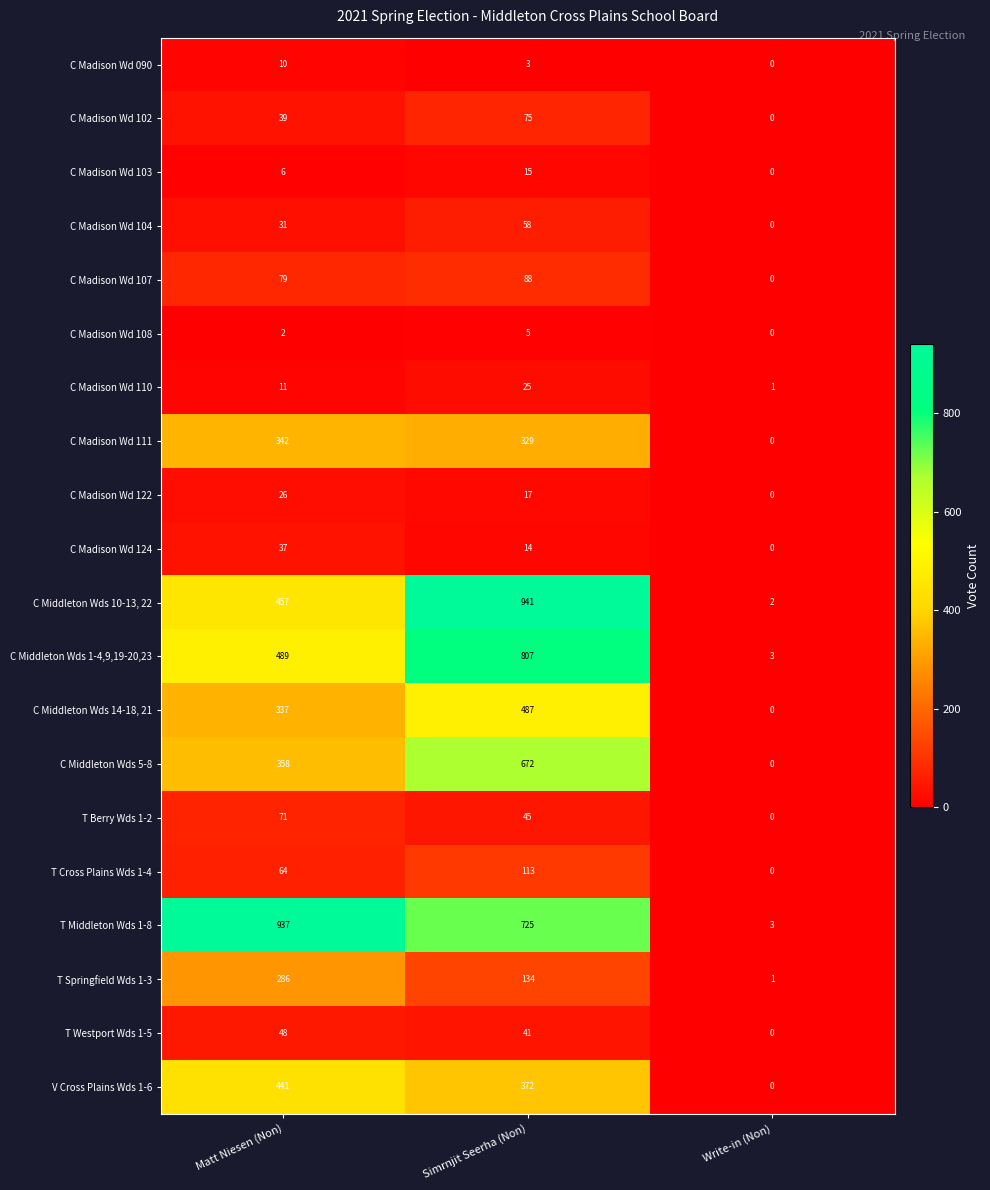

Which series changed the most between Simrnjit Seerha (Non) and Write-in (Non)?

C Middleton Wds 10-13, 22